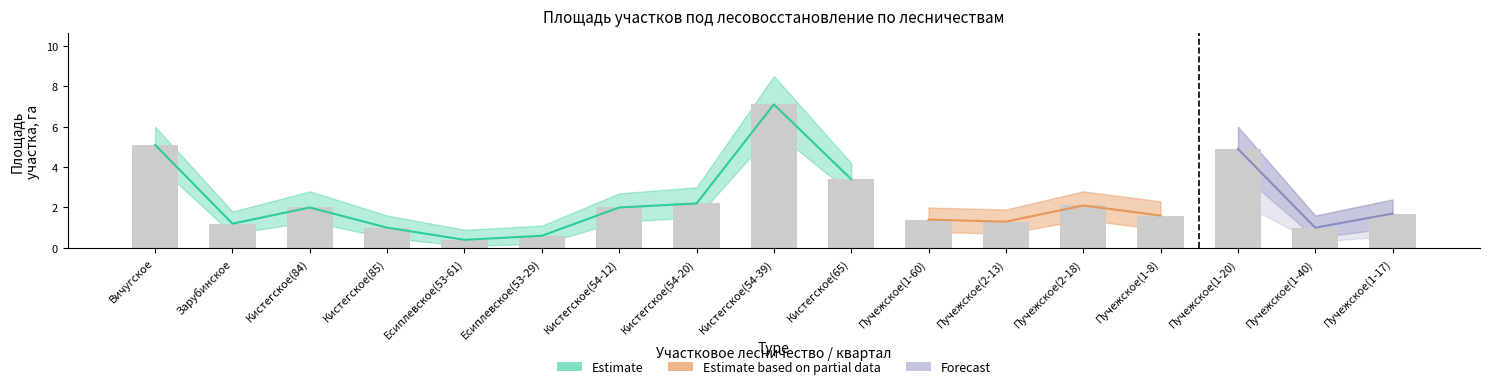

Are the bars horizontal?

No